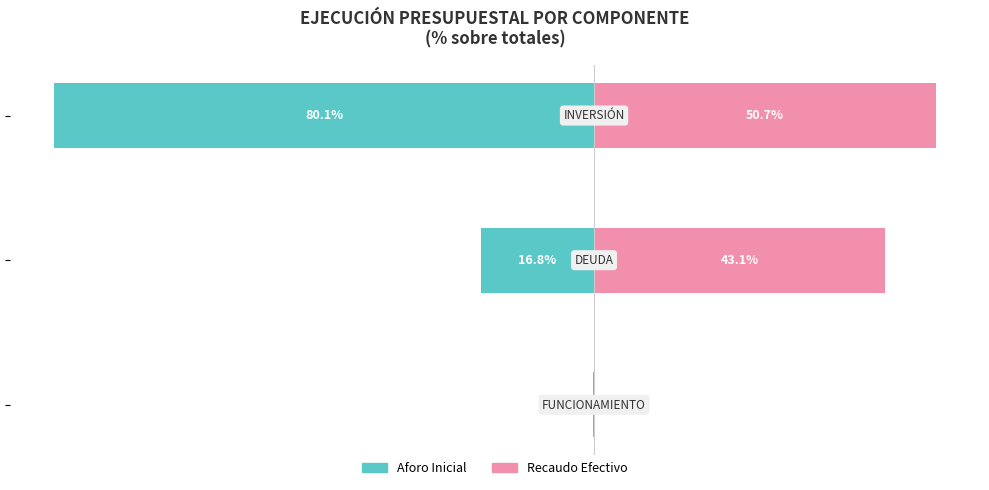

At how many categories does at least one series exceed 12?

2